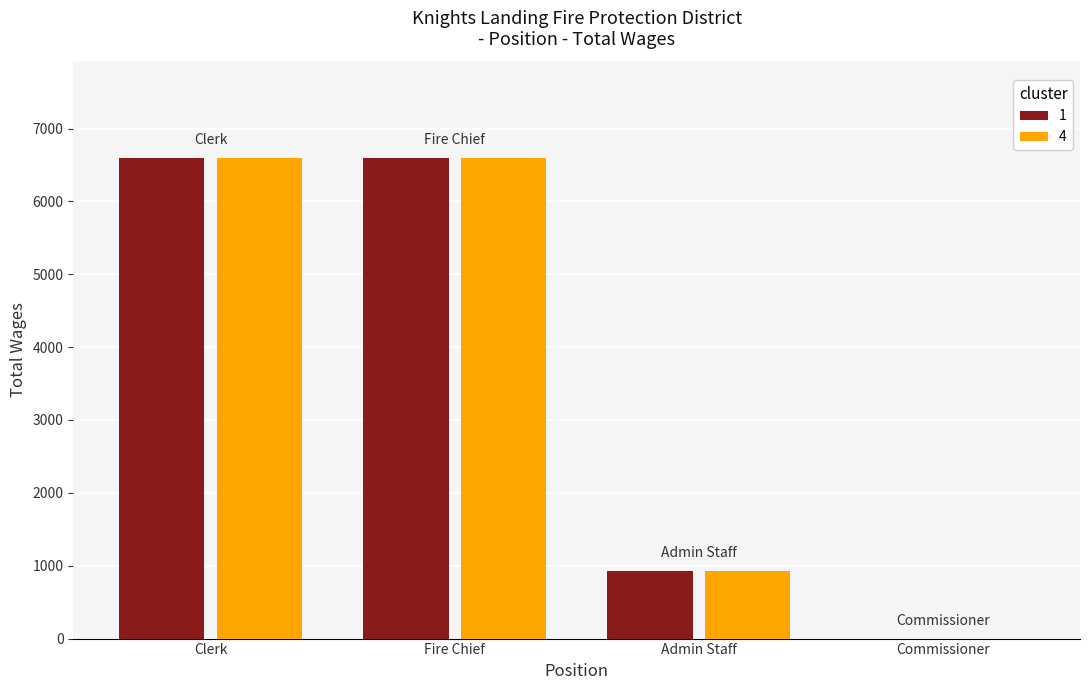

What is the total value across all series at Clerk?

13200